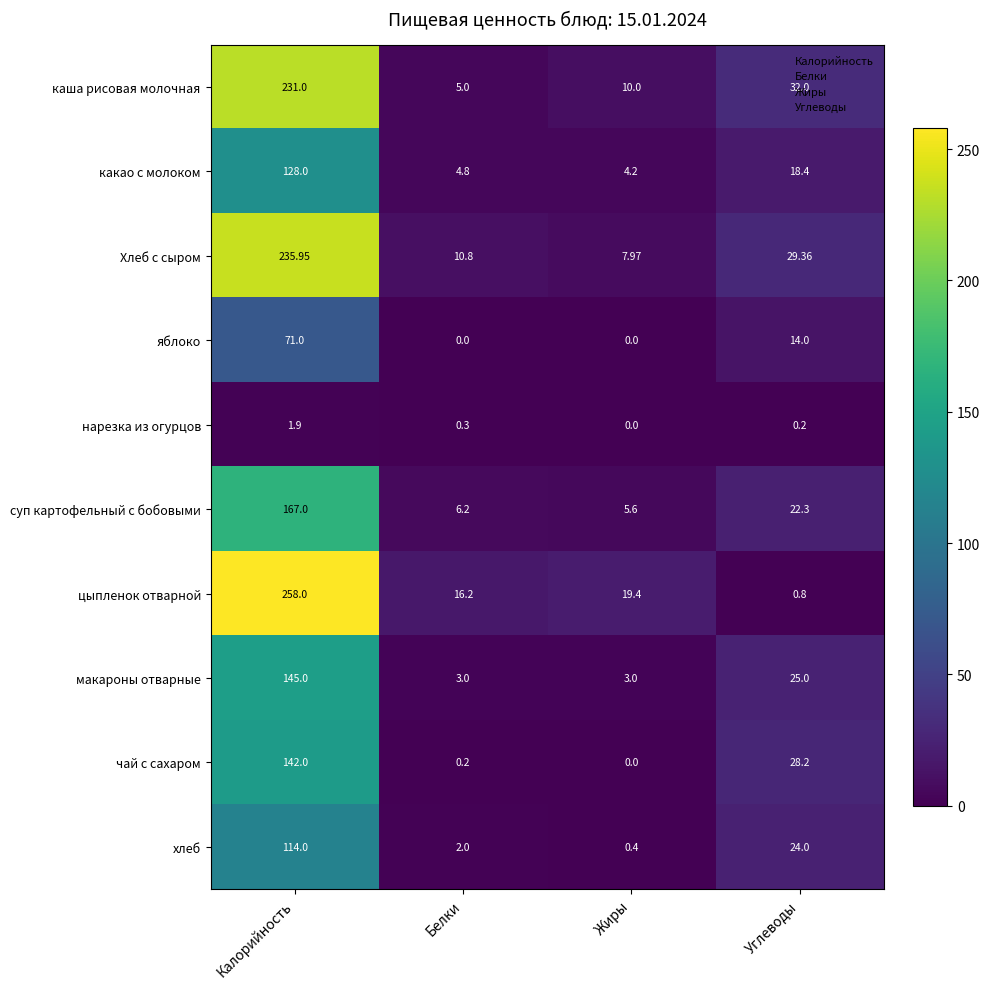

Between Калорийность and Углеводы, which series saw the biggest shift?

цыпленок отварной